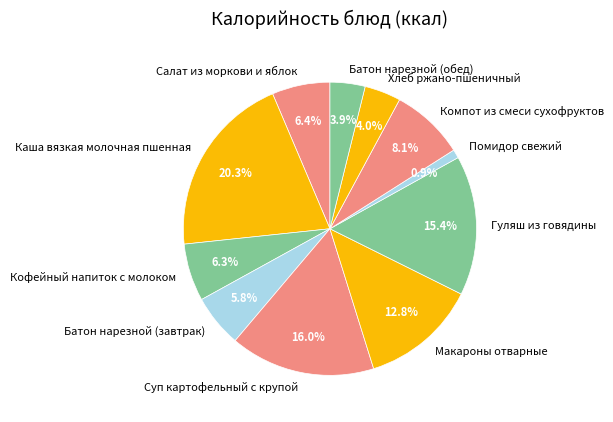

True or false: Батон нарезной (обед) accounts for 4% of the total.

True